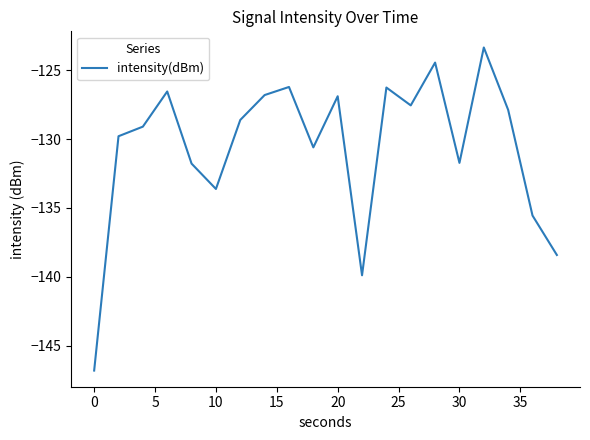

What is the difference between the maximum and minimum values?

23.5